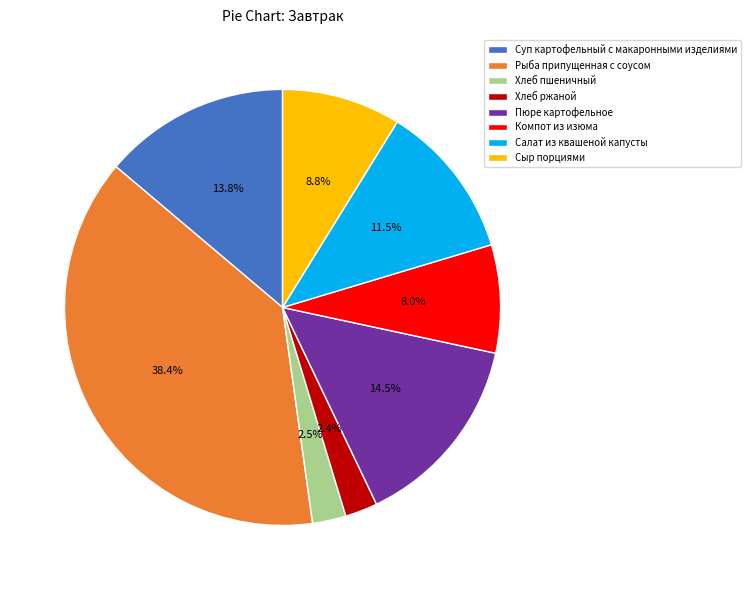

Between Хлеб пшеничный and Пюре картофельное, which is larger?

Пюре картофельное